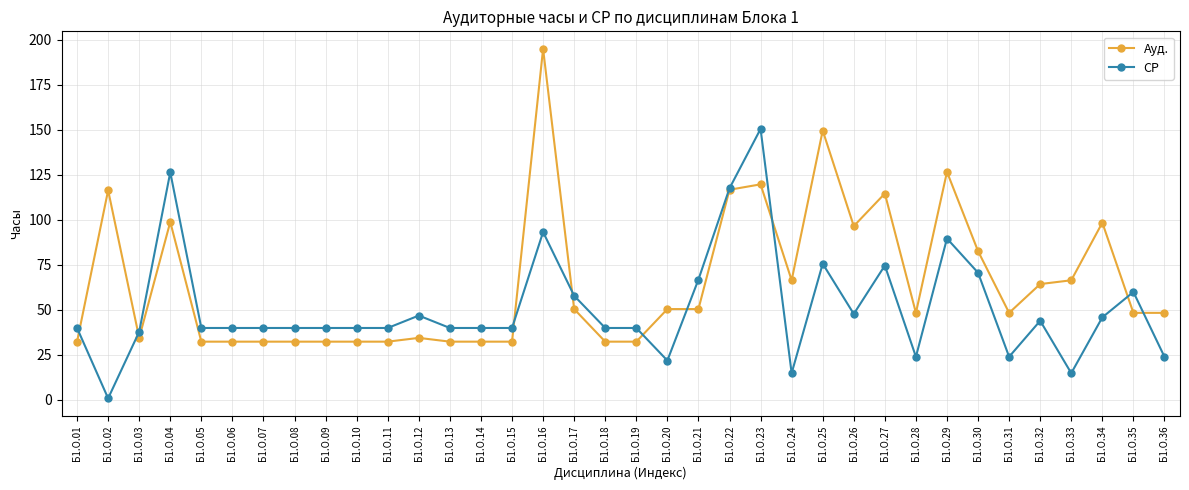

Is the value of СР at Б1.О.01 greater than the value of Ауд. at Б1.О.15?

Yes